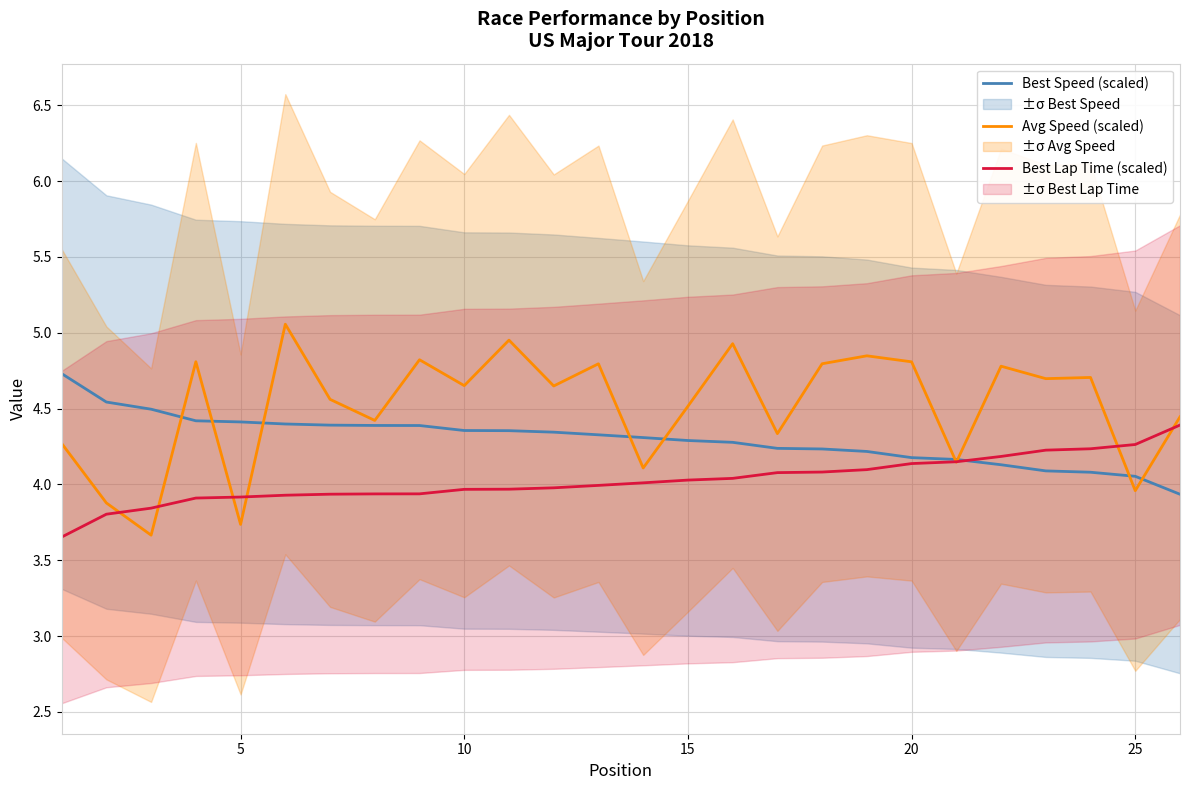

True or false: Best Speed (scaled) has more than 2 interior local peaks.

False